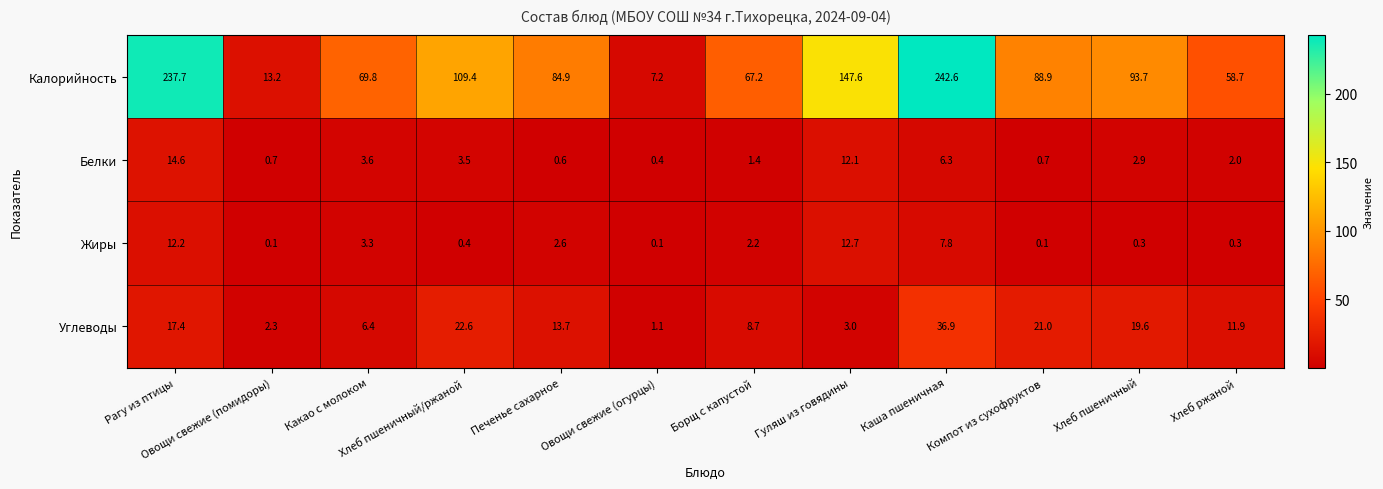

Rank the series at Овощи свежие (огурцы) from highest to lowest value.

Калорийность, Углеводы, Белки, Жиры